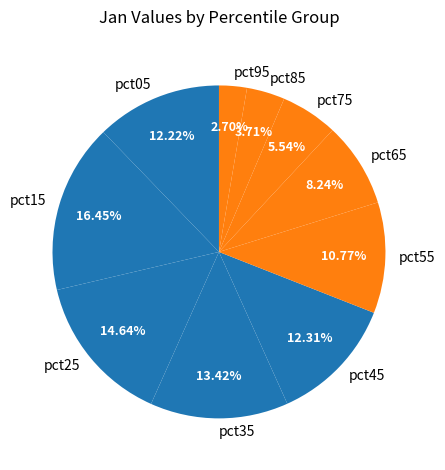

To the nearest percent, what is the difference between the largest and smallest slice percentages?

14%